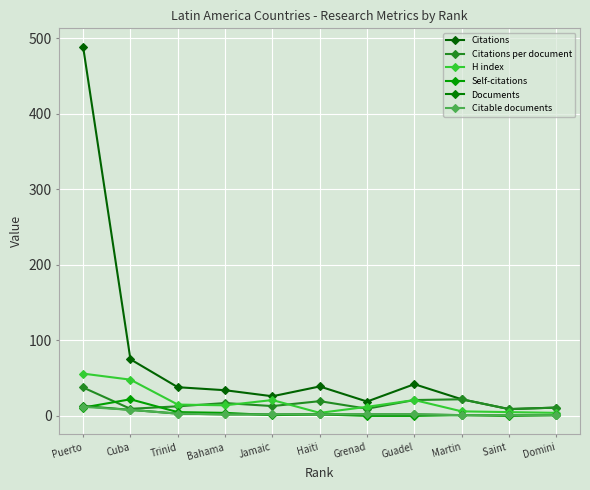

True or false: Citations and Citations per document cross at least once.

False